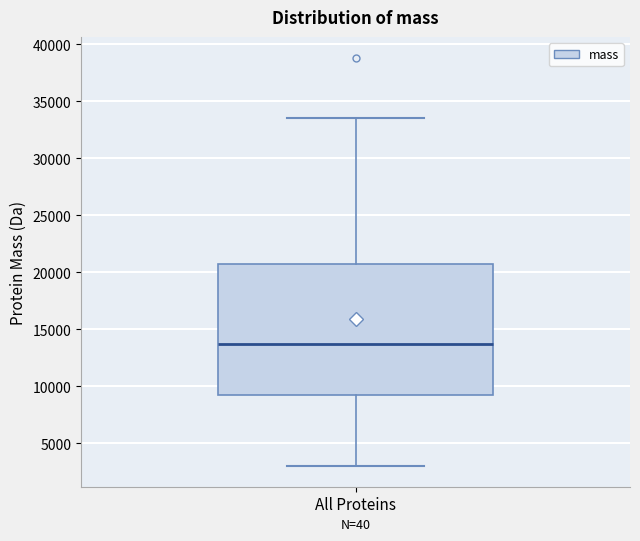

Transcribe this box plot: give where the median line is, the range the box spans, and where the two whiskers end, as read against the y-axis. The values are not printed on the chart, so give them approximately, as read against the axis.

median 13500, box 9500 to 21000, whiskers 3000 to 33500